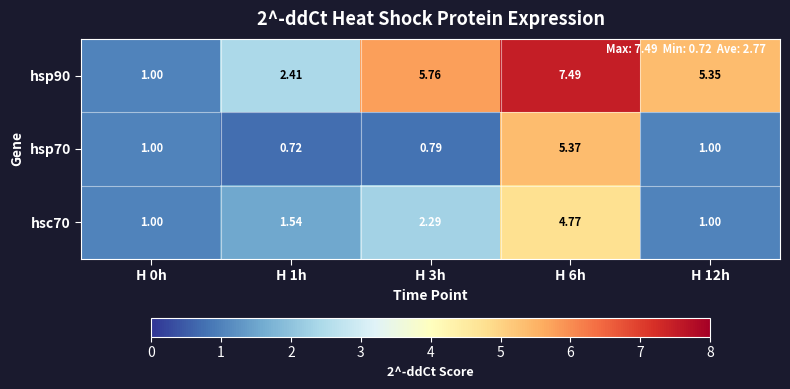

Is the value of hsp90 at H 1h greater than the value of hsp70 at H 1h?

Yes